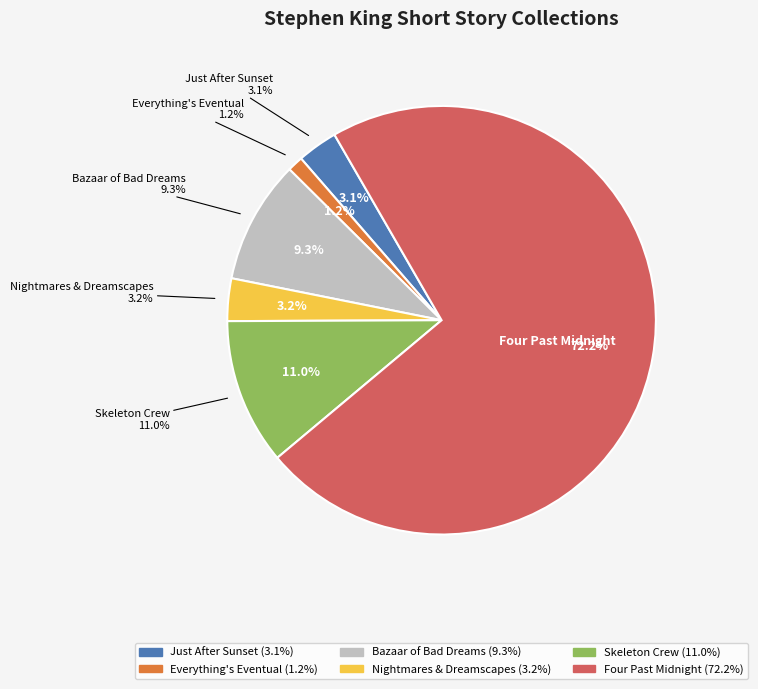

To the nearest percent, what percentage of the pie is Nightmares & Dreamscapes?

3%